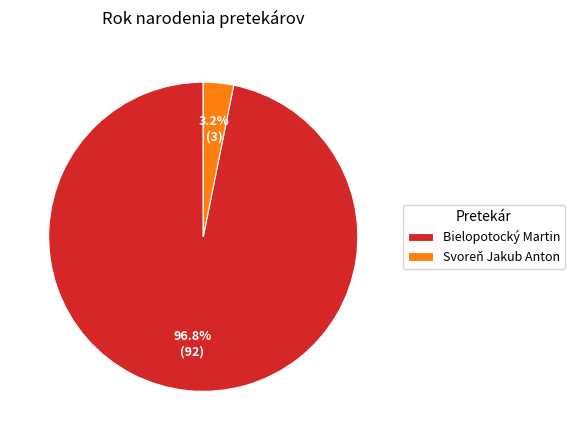

To the nearest percent, what is the average slice percentage?

50%